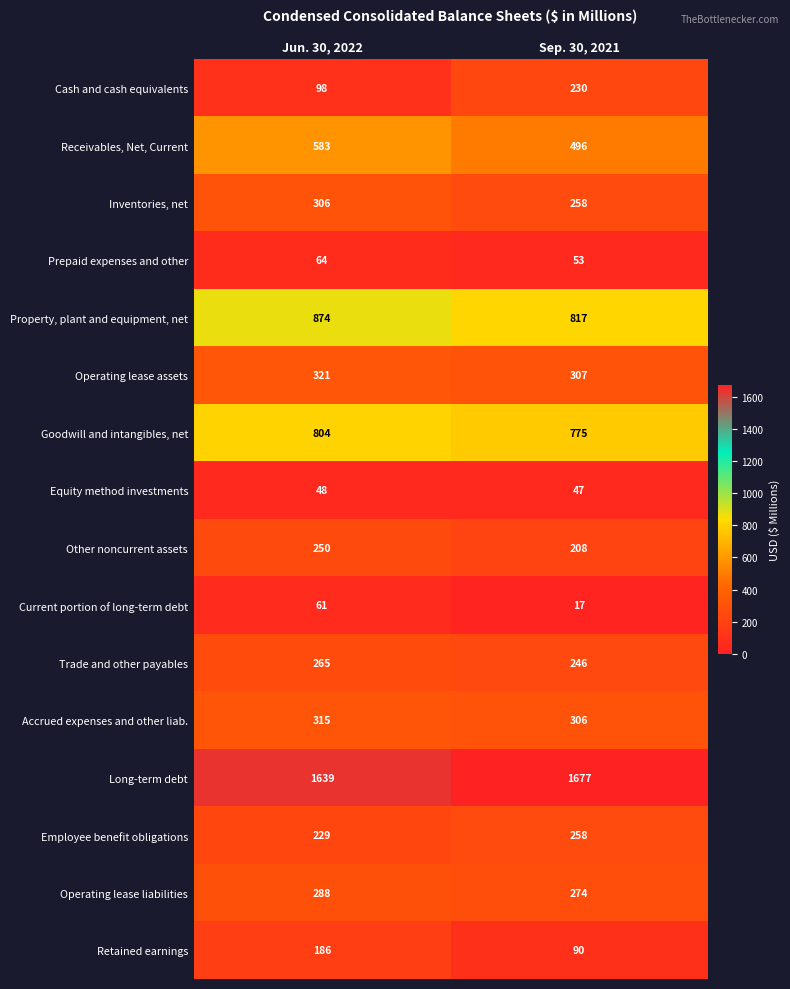

Which series has the largest total across all categories?

Long-term debt